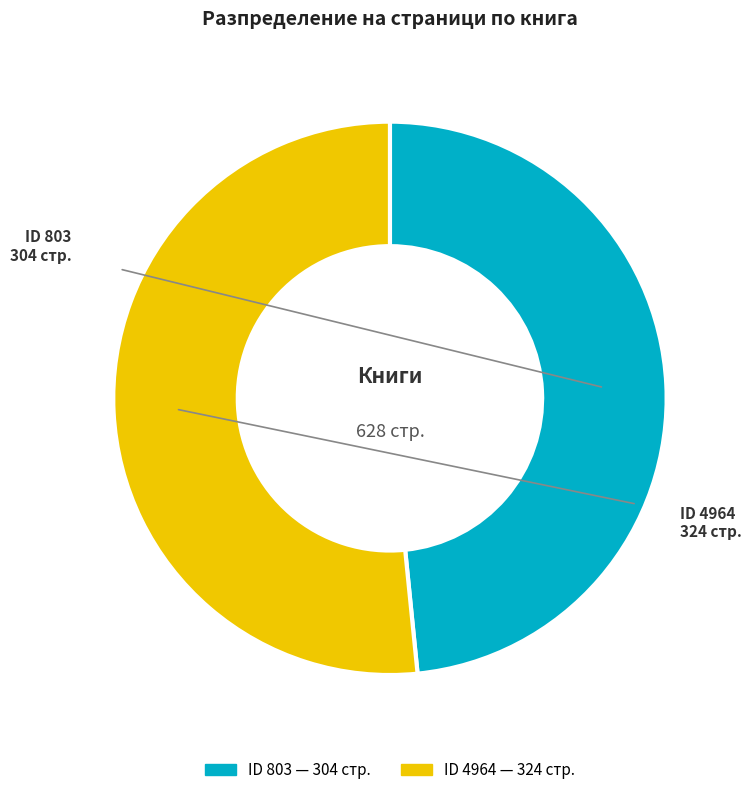

Does any single category account for the majority?

Yes